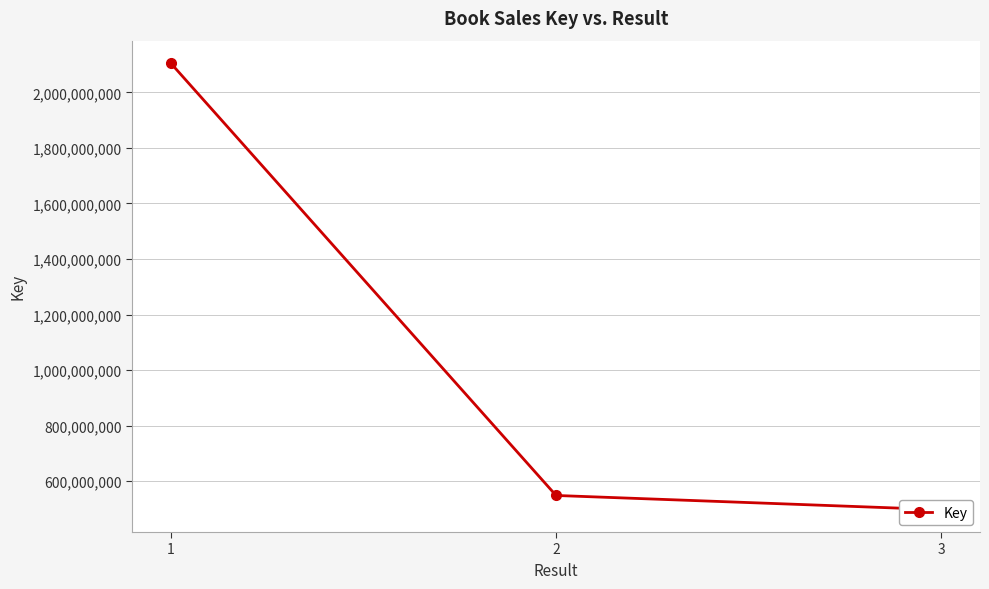

Reading left to right, list all the values displayed in this chart.

2105530266	548842232	497627817